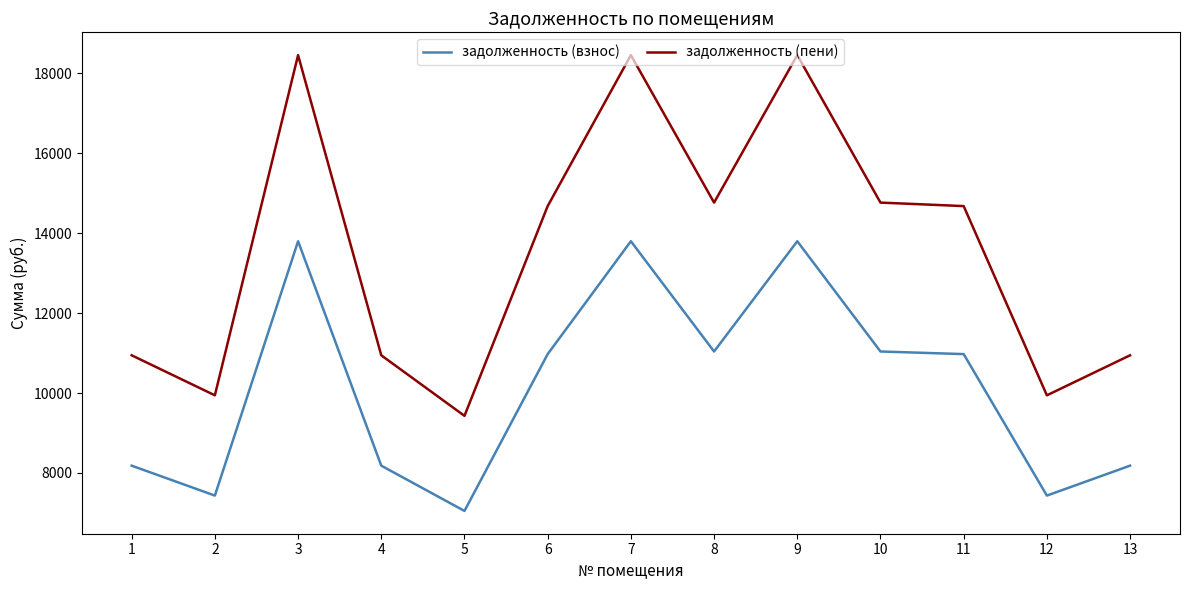

What is the maximum value for задолженность (взнос)?

13799.0